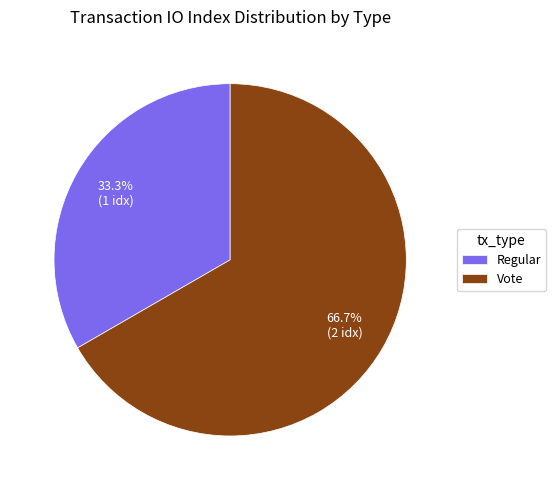

Between Regular and Vote, which is larger?

Vote